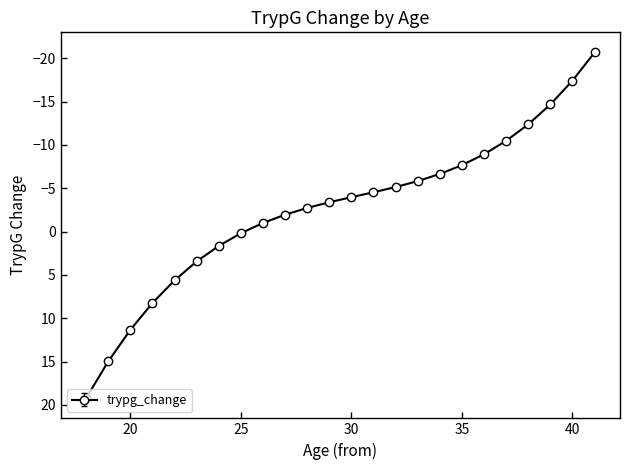

True or false: the data has more than 1 interior local peaks.

False